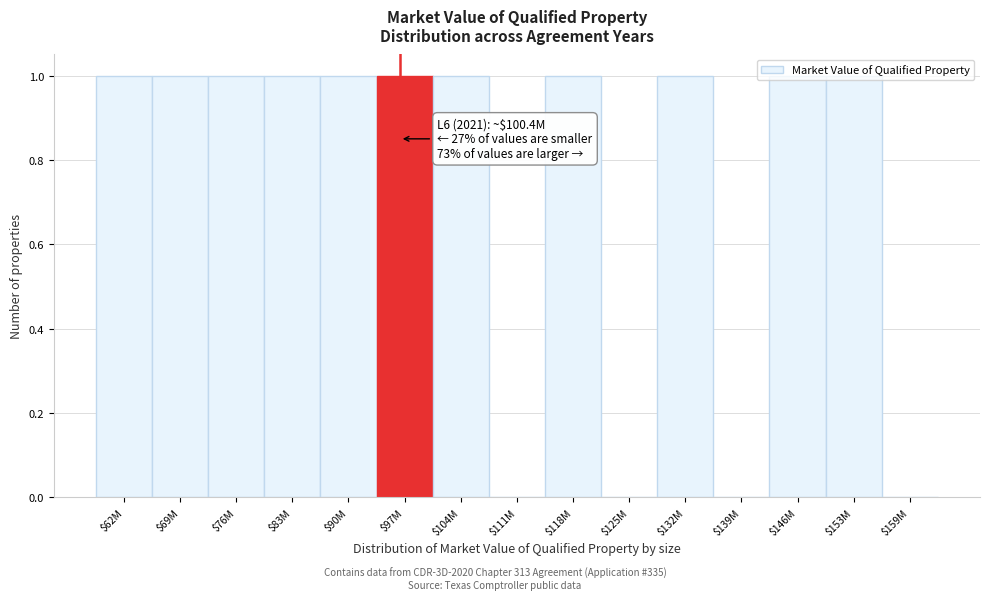

The value at $125M is 0. True or false?

True